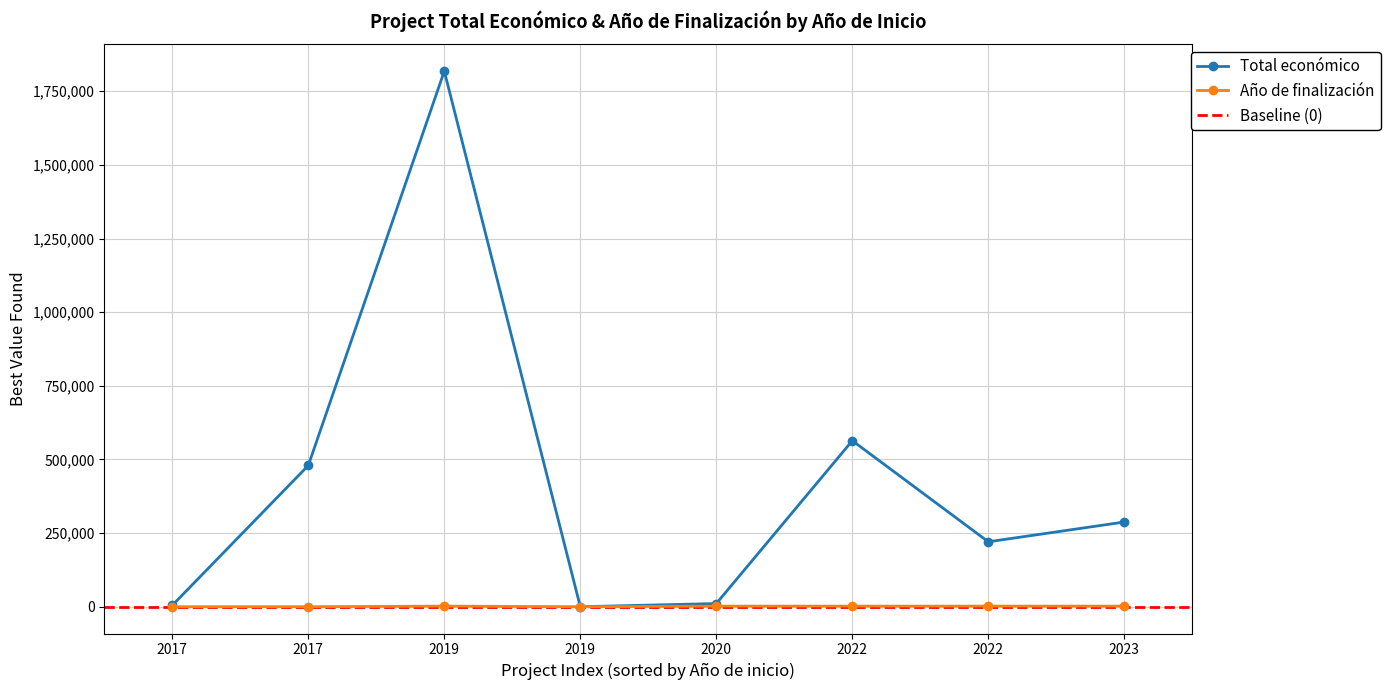

List the series in order of their peak value, highest first.

Total económico, Año de finalización